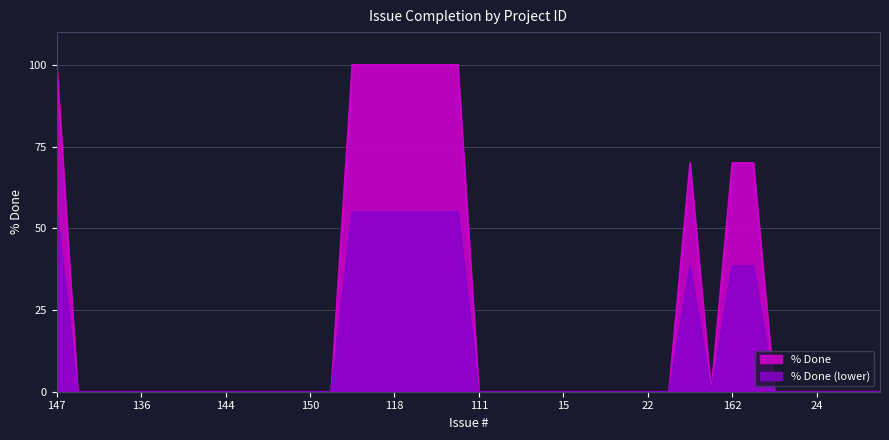

What position from the right is 164?

9